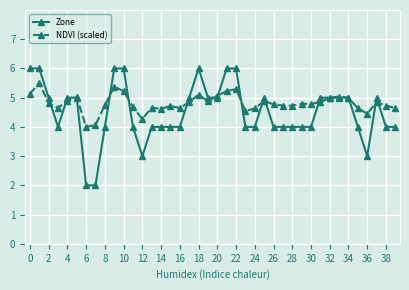

Which series has the widest spread of values?

Zone